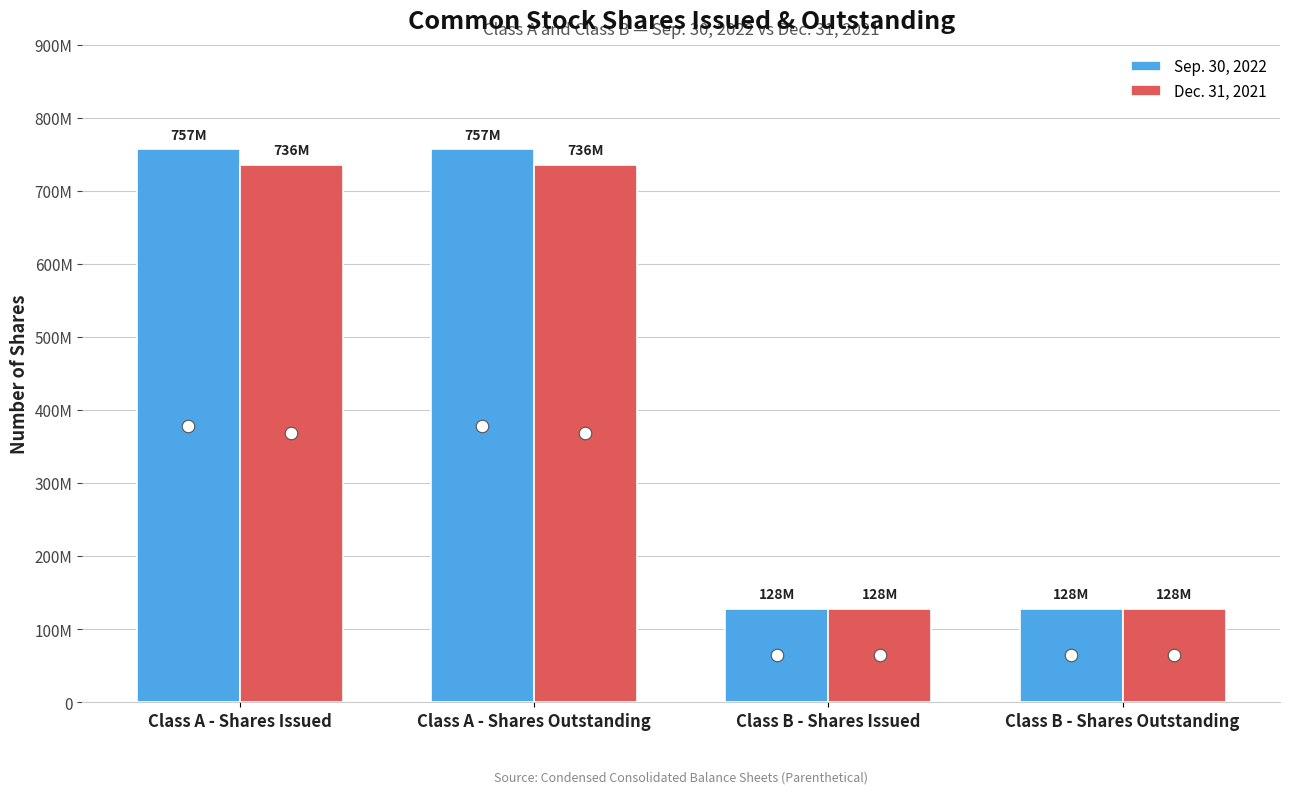

Reading left to right, transcribe all the data shown in this chart.

Sep. 30, 2022: 756758543	756758543	127955246	127955246
Dec. 31, 2021: 735957367	735957367	127955246	127955246